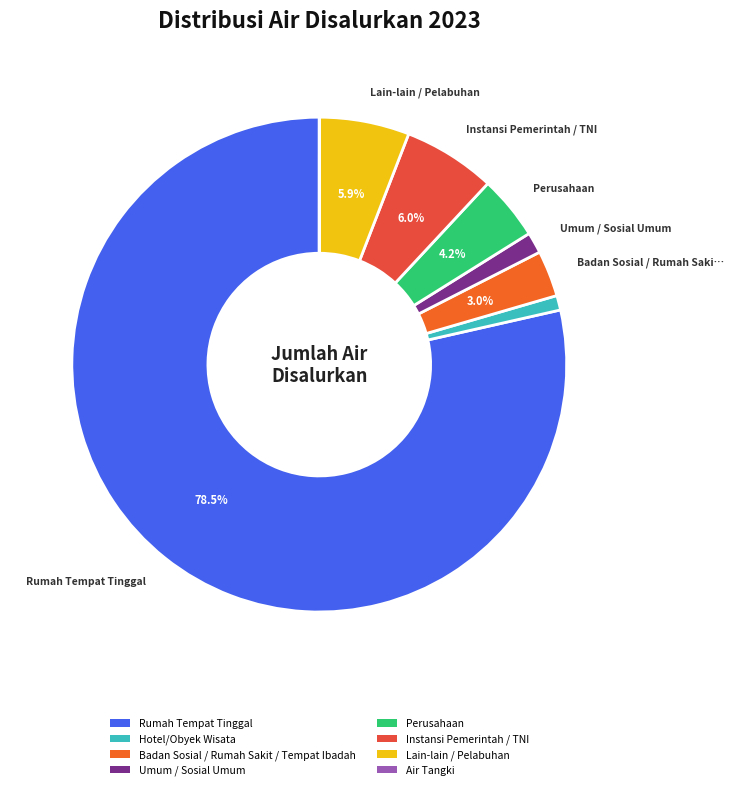

What is the change in value from Umum / Sosial Umum to Instansi Pemerintah / TNI?

+206690